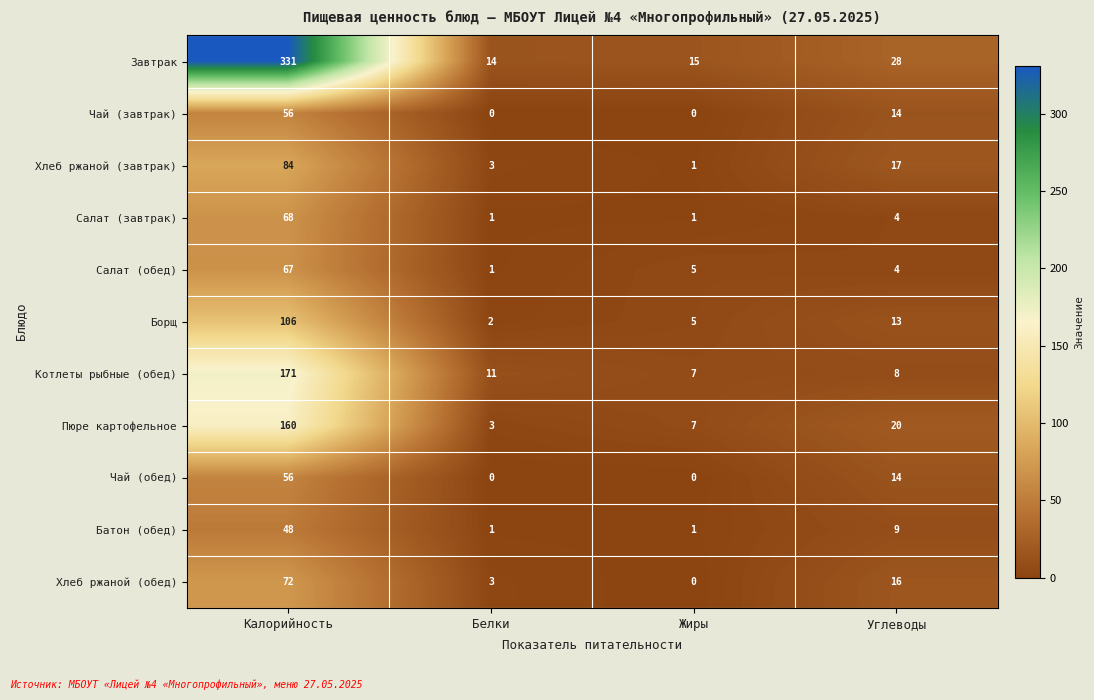

Which series has the largest range (max minus min)?

Завтрак